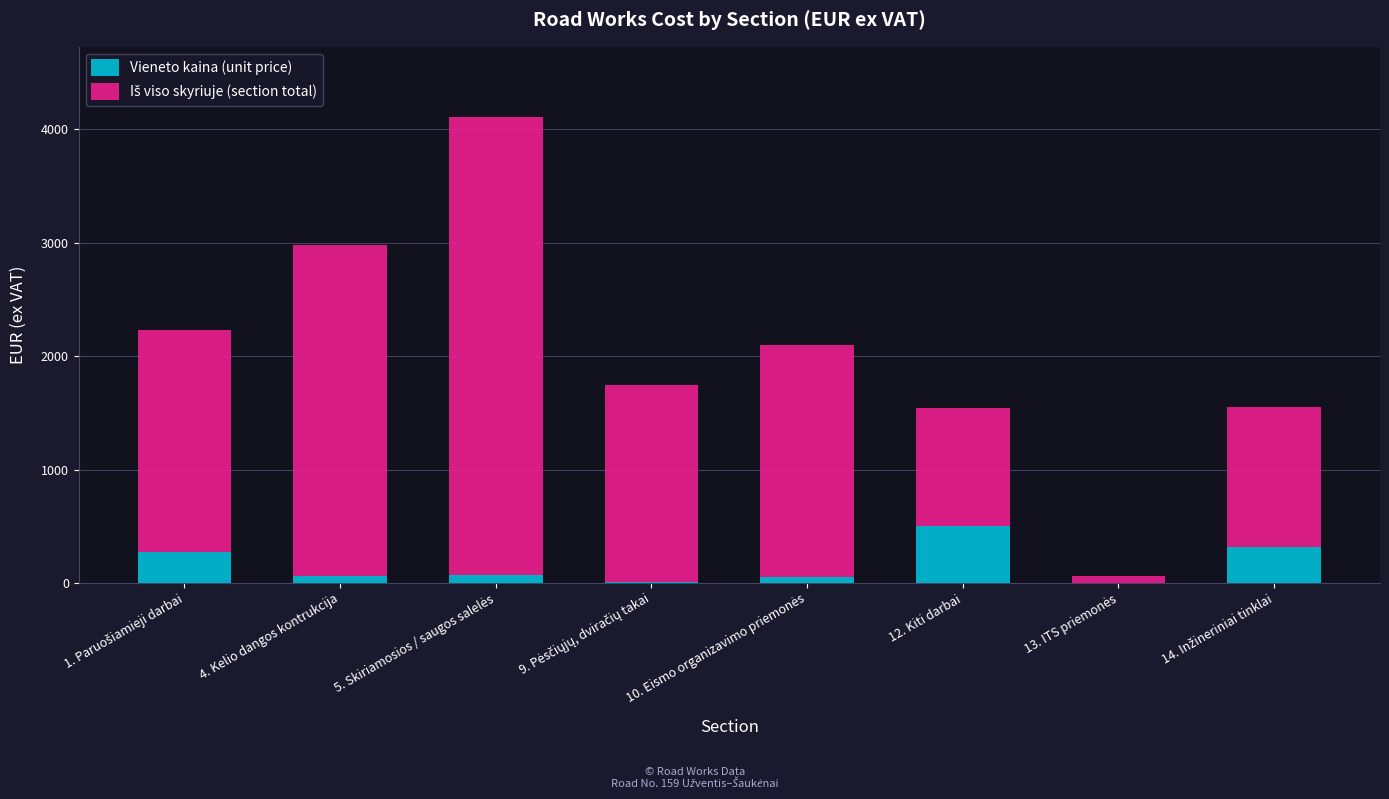

What is the sum of all Vieneto kaina (unit price) values?

1286.4